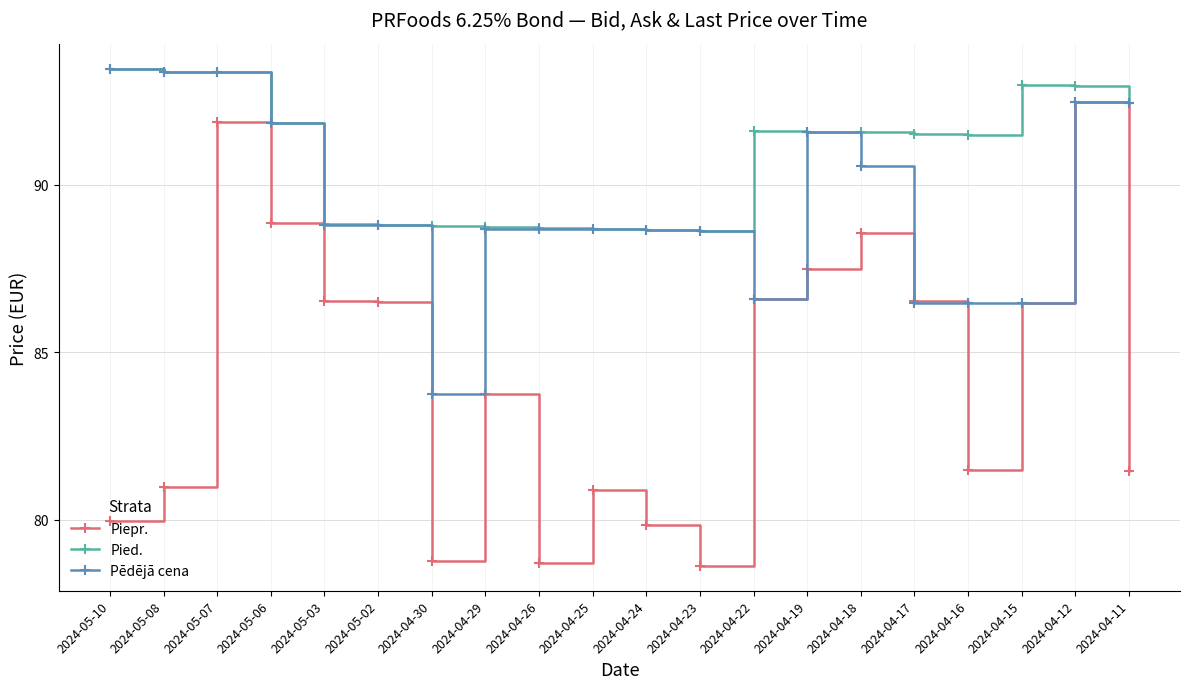

At how many categories does at least one series exceed 88?

20